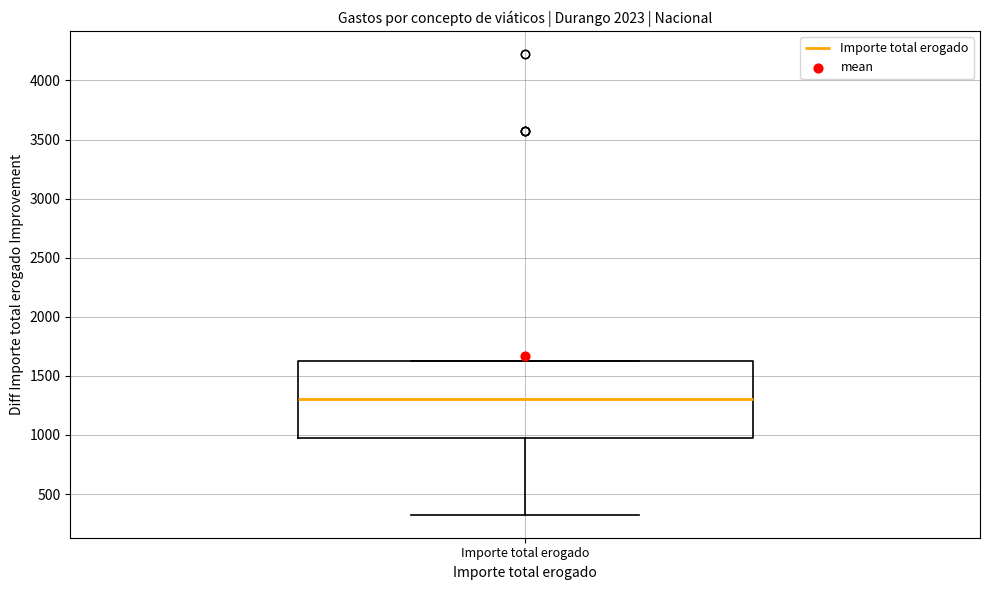

Transcribe this box plot: give where the median line is, the range the box spans, and where the two whiskers end, as read against the y-axis. The values are not printed on the chart, so give them approximately, as read against the axis.

median 1300, box 1000 to 1650, whiskers 350 to 1650